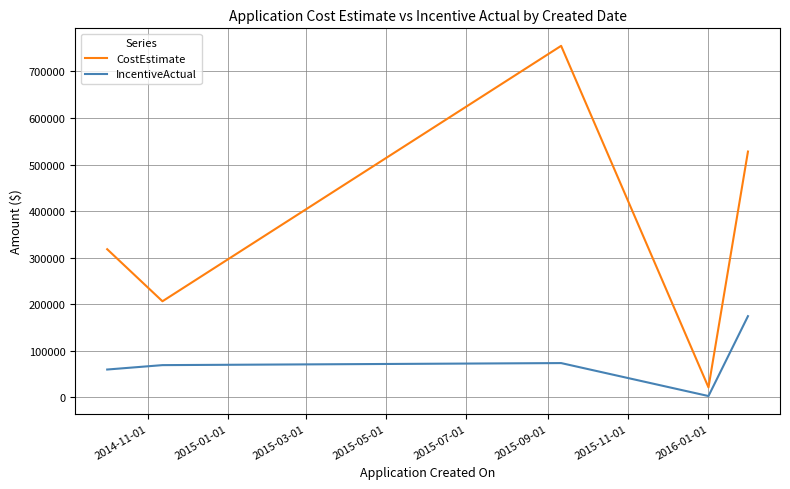

Reading left to right, transcribe all the data shown in this chart.

CostEstimate: 318258.0	206507.3	754865.8	754865.8	21610.6	527939.2
IncentiveActual: 59976.0	69426.0	73812.4	73812.4	3027.2	174528.7